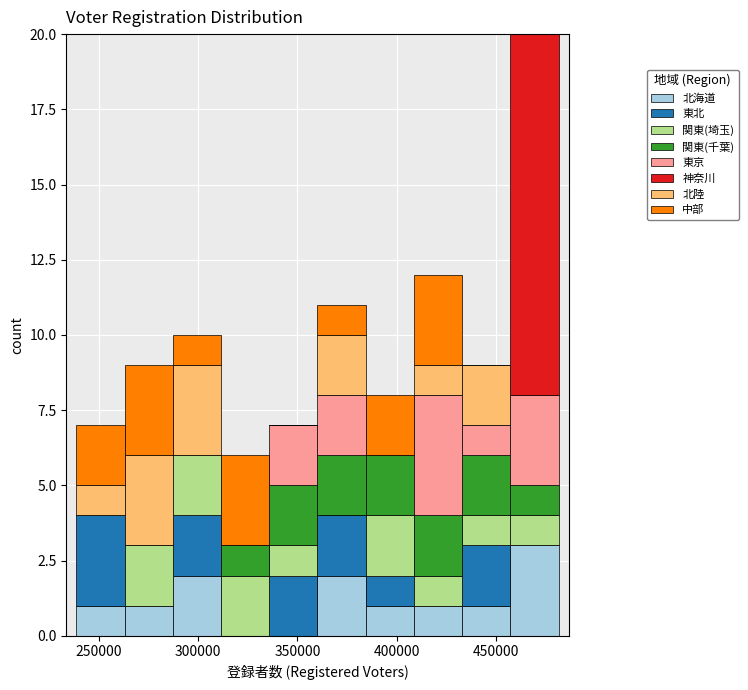

Reading left to right, list every stacked bar in this chart as the range it spans on the x-axis followed by its total height. Neither the bar edges nor the heights are printed on the chart, so give them approximately, as read against the axes.

240000 to 265000: 7
265000 to 285000: 9
285000 to 310000: 10
310000 to 335000: 6
335000 to 360000: 7
360000 to 385000: 11
385000 to 410000: 8
410000 to 435000: 12
435000 to 455000: 9
455000 to 480000: 20